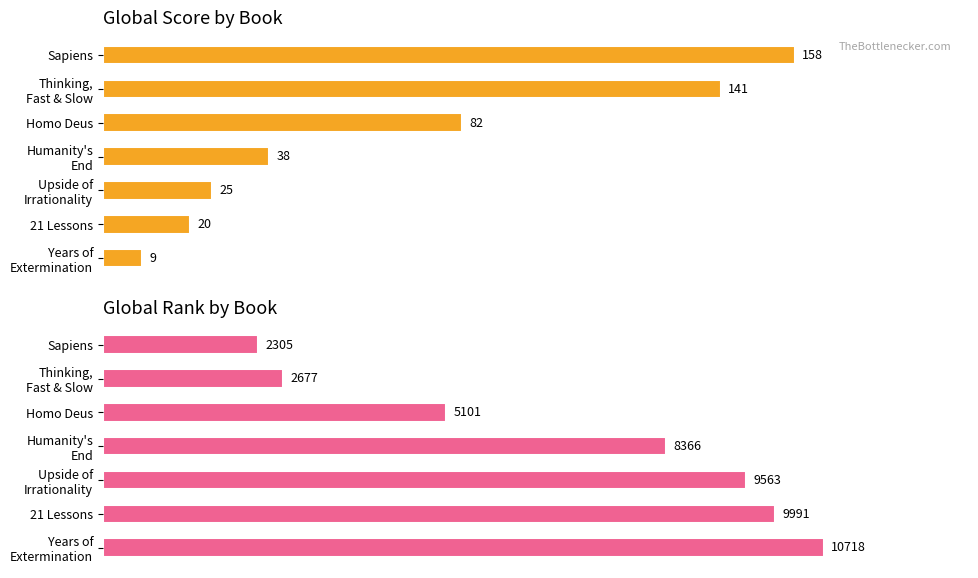

Count the number of categories in the chart.

7